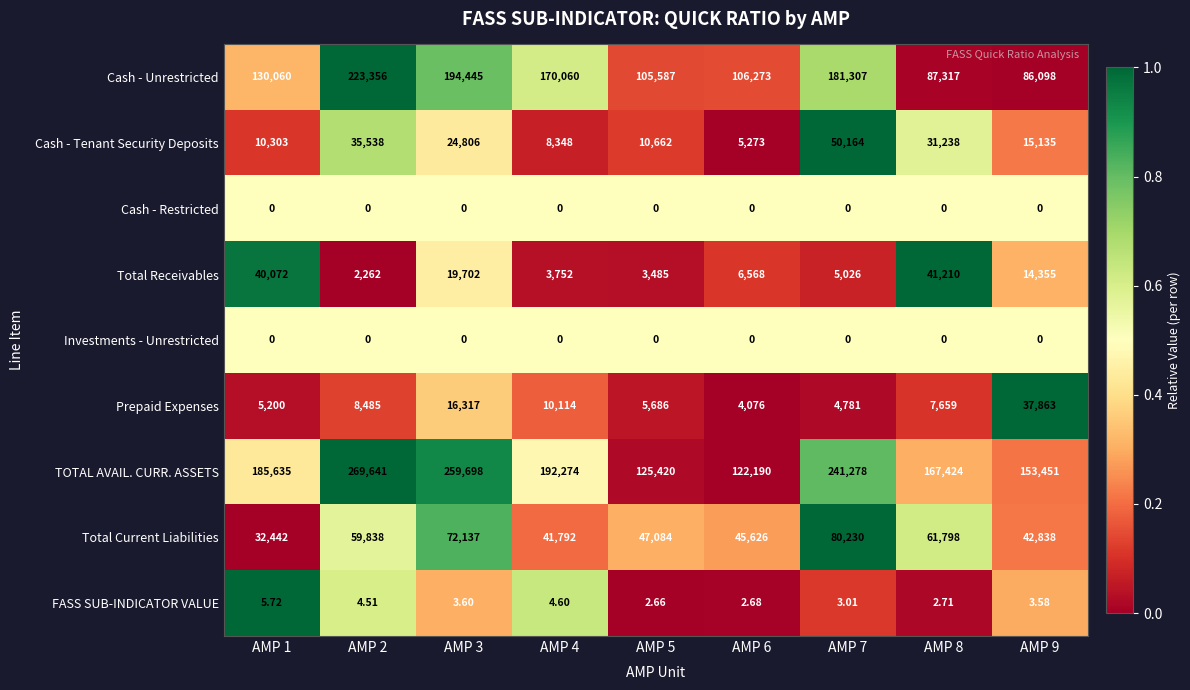

Which series has the largest total across all categories?

TOTAL AVAIL. CURR. ASSETS